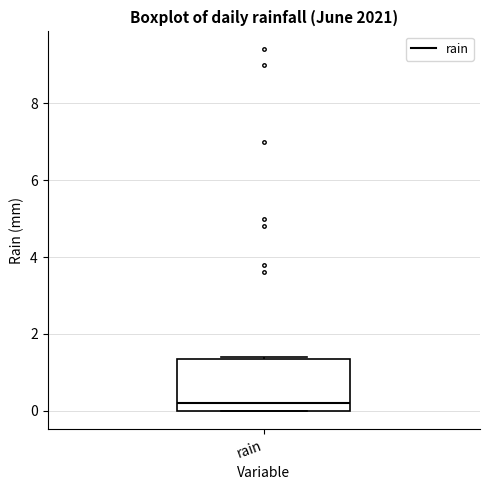

Read this box plot against the y-axis: the position of the median line, the range covered by the box, and the ends of both whiskers. The values are not printed on the chart, so give them approximately, as read against the axis.

median 0.2, box 0.0 to 1.4, whiskers 0.0 to 1.4